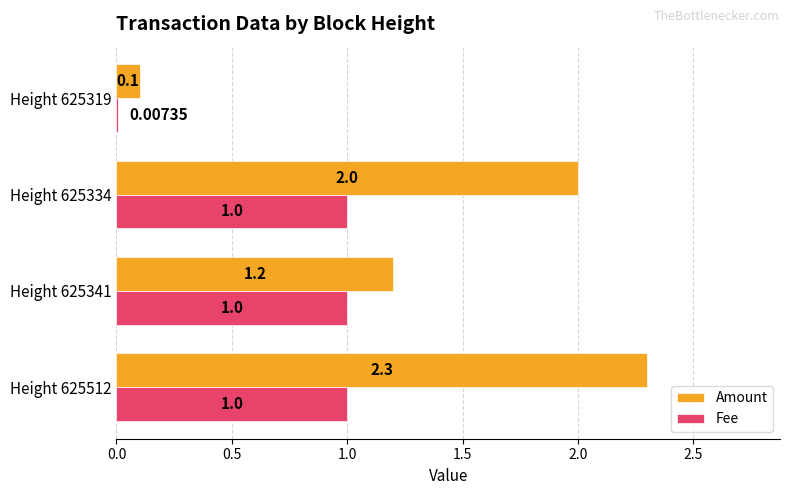

What is the sum of the Fee values at Height 625512 and Height 625319?

1.0